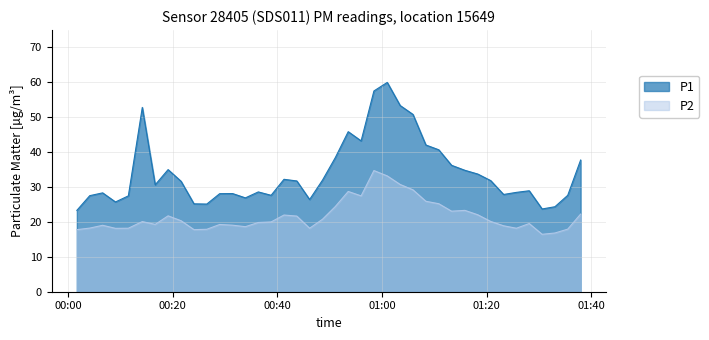

What is the difference between the maximum and minimum values in the P1 series?

36.5